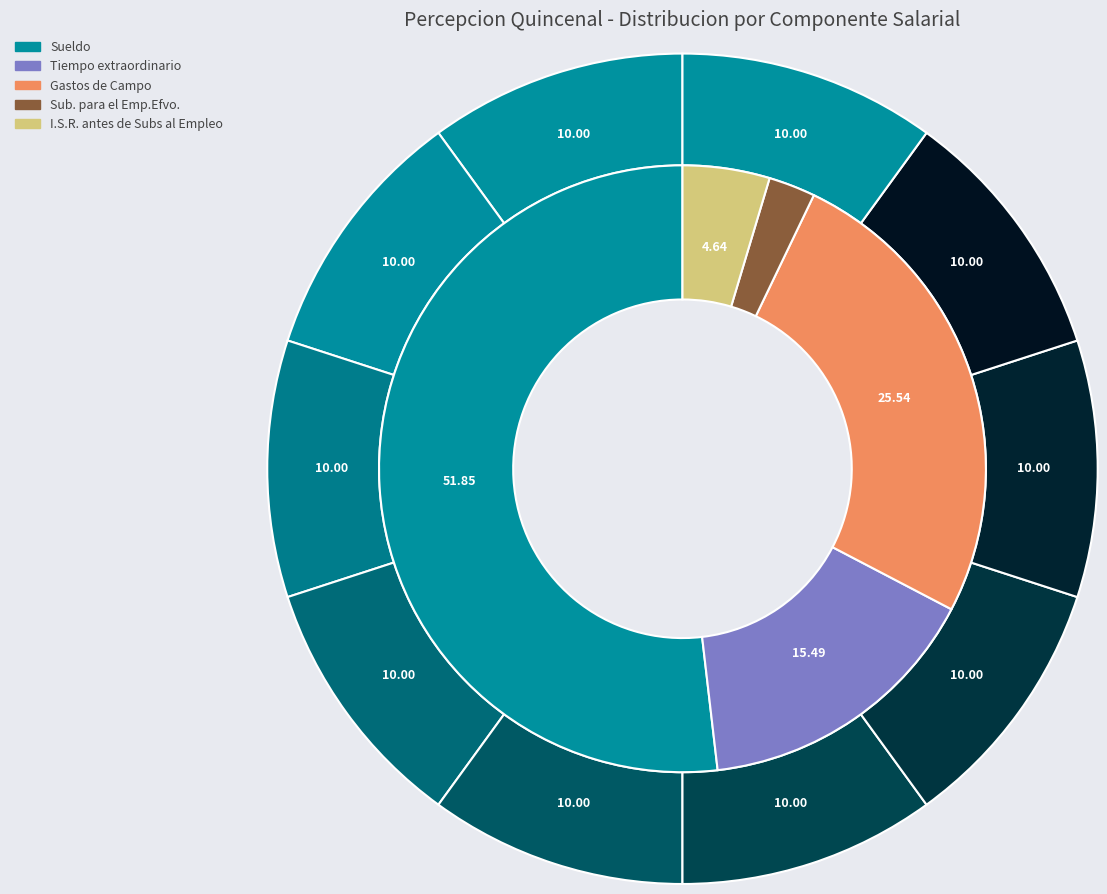

To the nearest percent, what is the average slice percentage?

10%